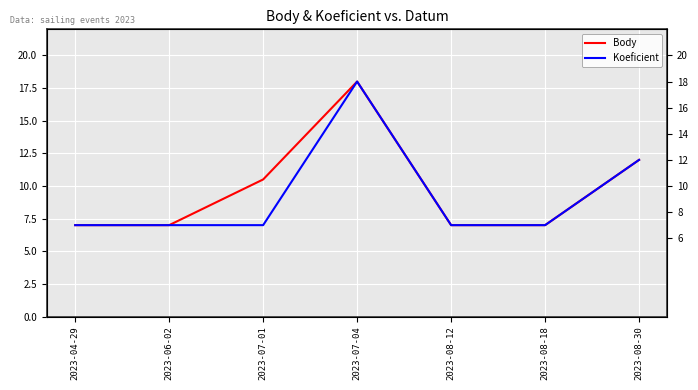

True or false: Koeficient has more than 1 interior local peaks.

False